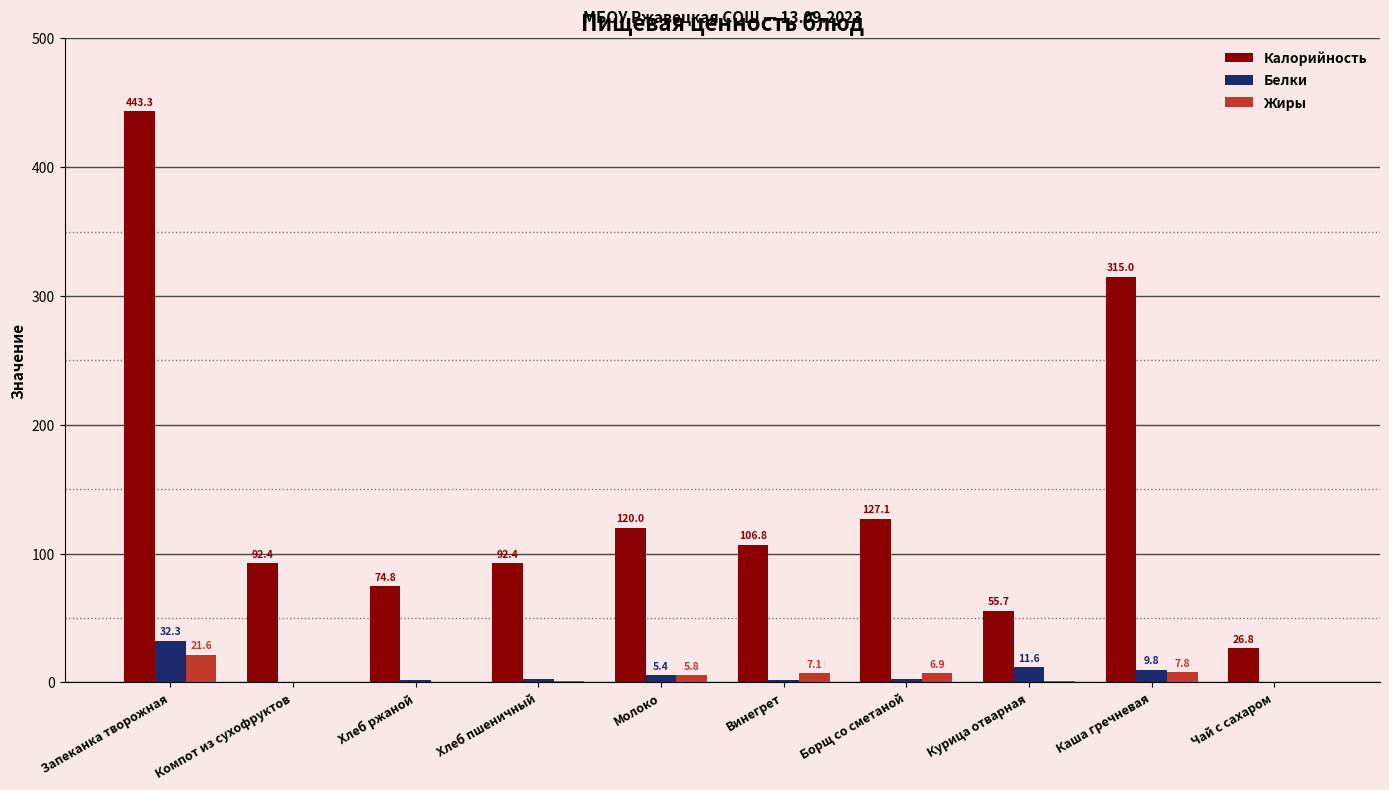

Is the value of Калорийность at Молоко greater than the value of Белки at Хлеб ржаной?

Yes